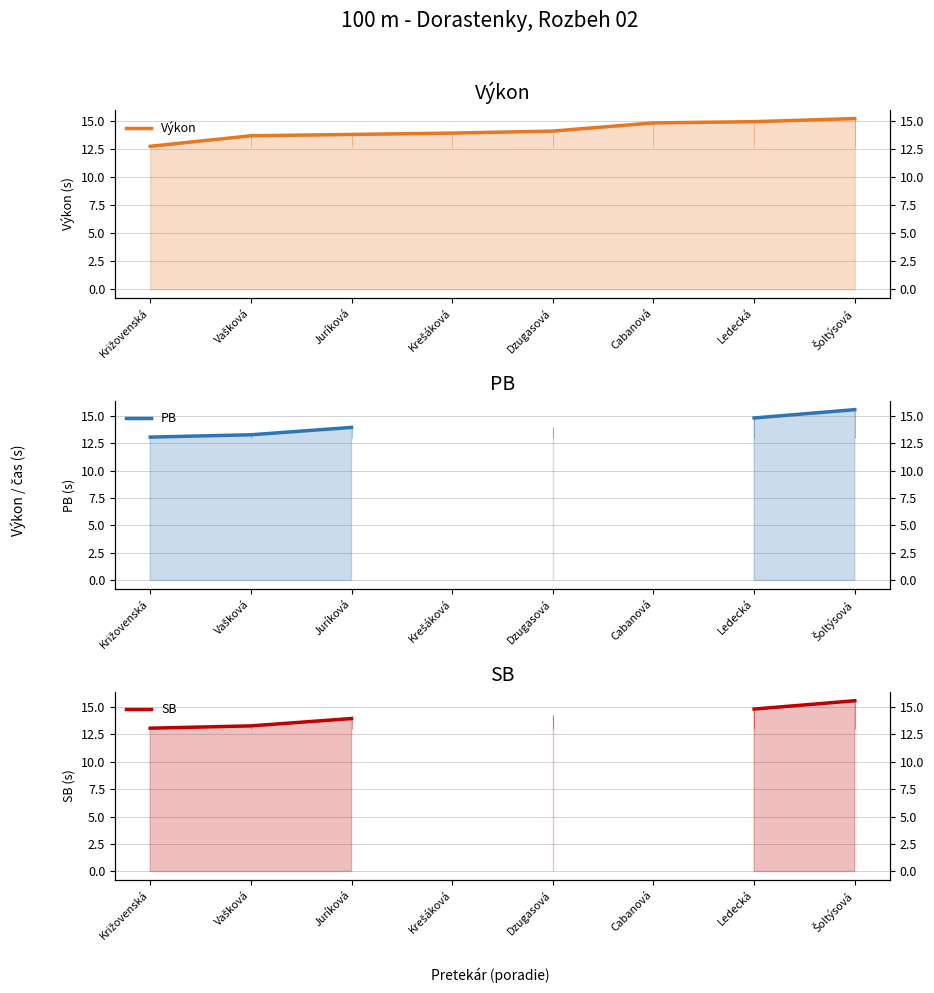

True or false: SB and PB cross at least once.

False